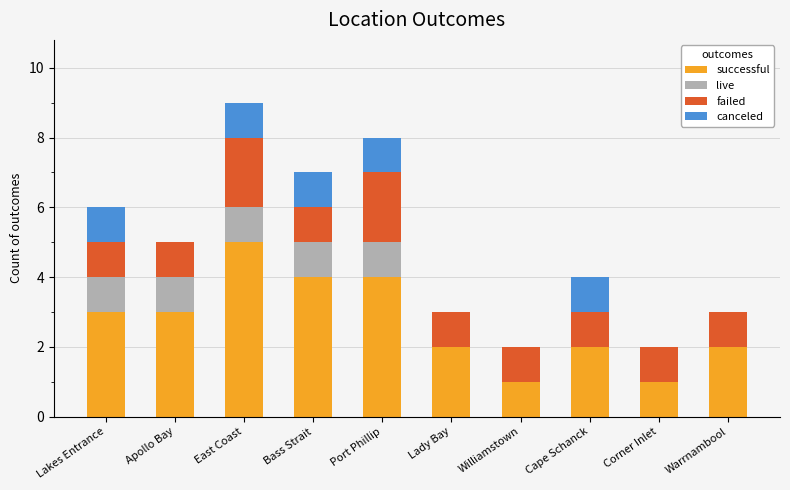

How many series are shown in this chart?

4